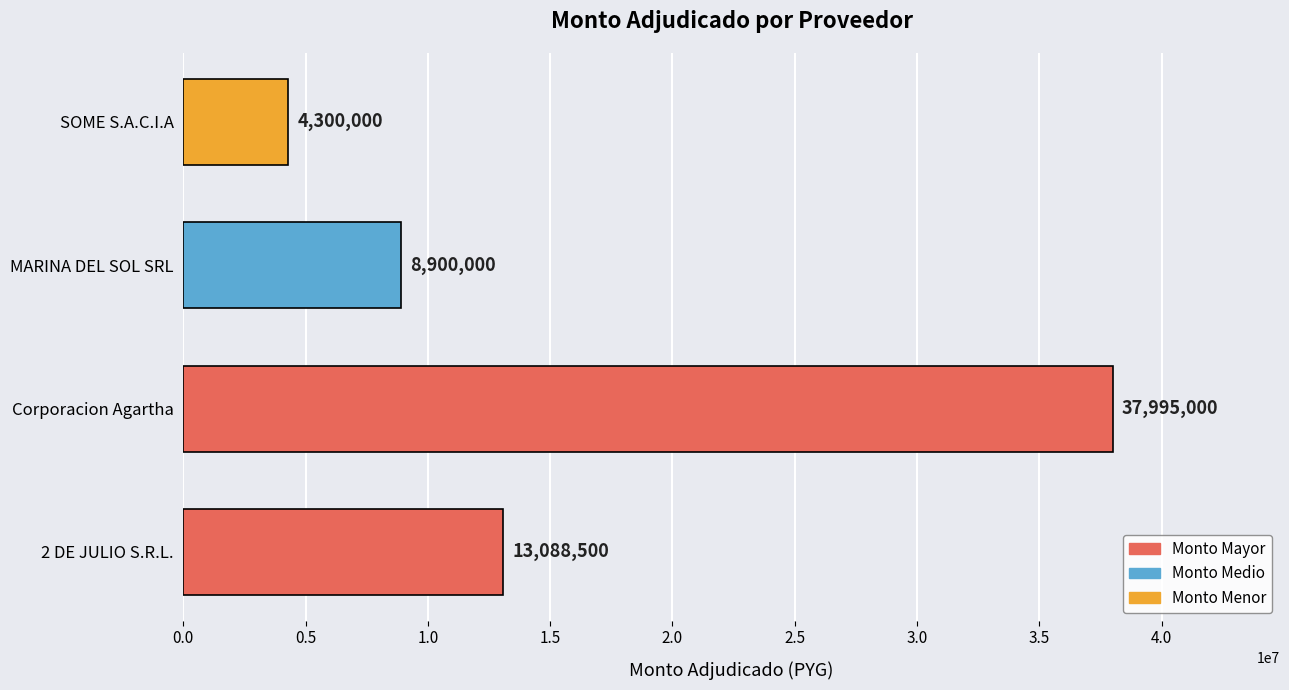

The value at MARINA DEL SOL SRL is 11572277. True or false?

False